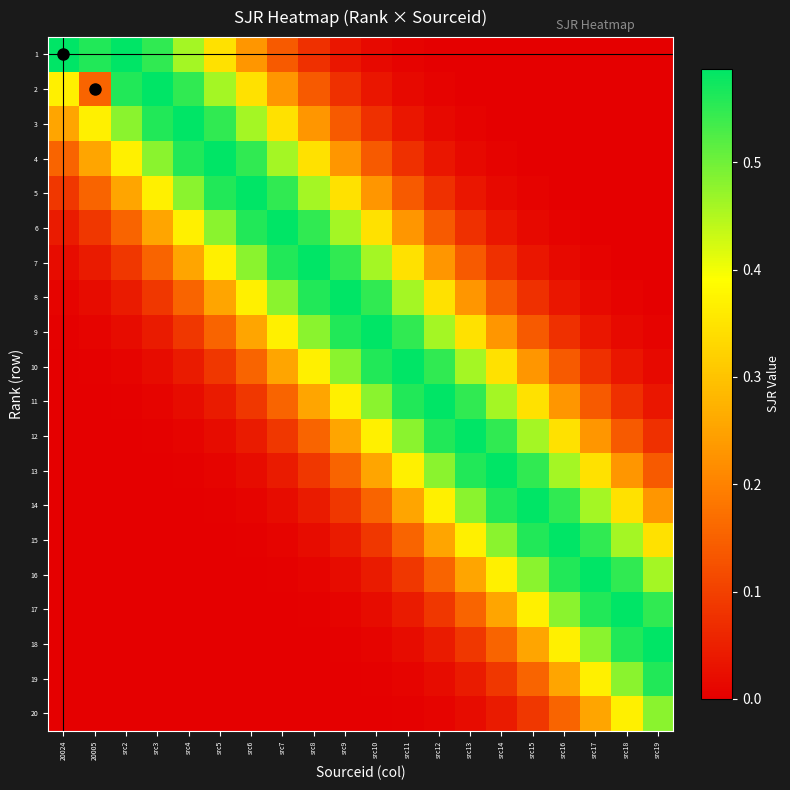

Which series has the largest total across all categories?

9